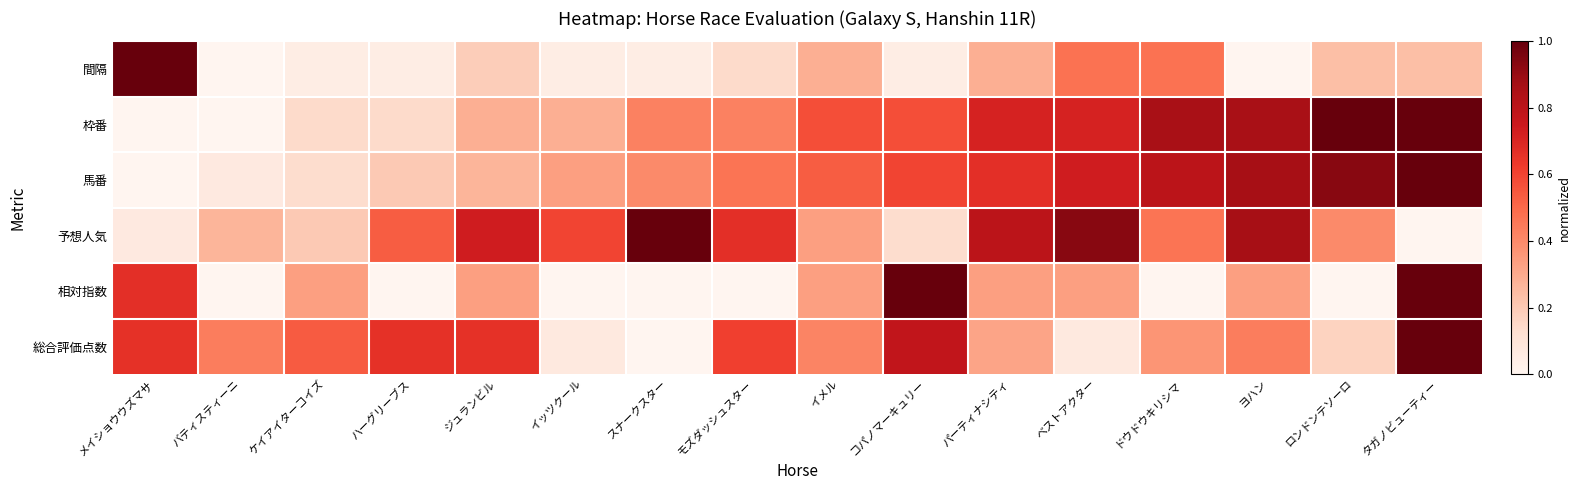

Between イメル and パーティナシティ, which is larger?

イメル